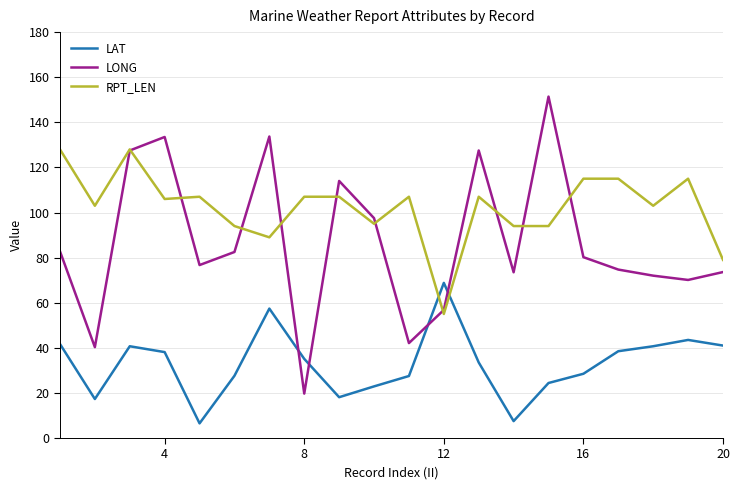

Which series has the widest spread of values?

LONG